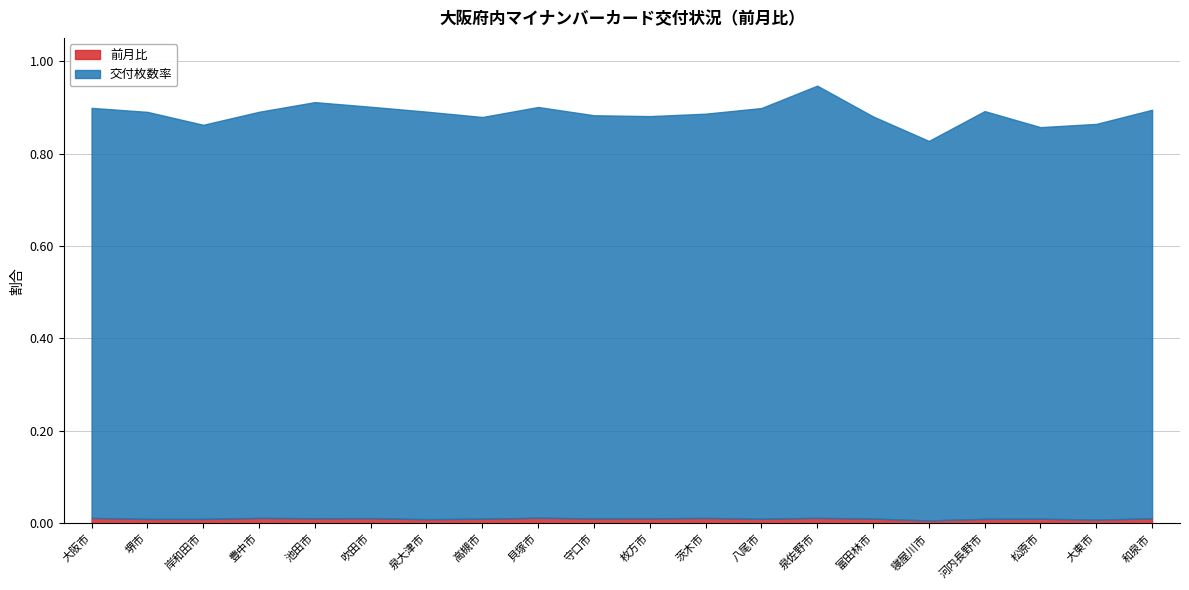

Reading left to right, list all the values displayed in this chart.

交付枚数率: 大阪市=0.9	堺市=0.9	岸和田市=0.9	豊中市=0.9	池田市=0.9	吹田市=0.9	泉大津市=0.9	高槻市=0.9	貝塚市=0.9	守口市=0.9	枚方市=0.9	茨木市=0.9	八尾市=0.9	泉佐野市=0.9	富田林市=0.9	寝屋川市=0.8	河内長野市=0.9	松原市=0.8	大東市=0.9	和泉市=0.9
前月比: 大阪市=0.0	堺市=0.0	岸和田市=0.0	豊中市=0.0	池田市=0.0	吹田市=0.0	泉大津市=0.0	高槻市=0.0	貝塚市=0.0	守口市=0.0	枚方市=0.0	茨木市=0.0	八尾市=0.0	泉佐野市=0.0	富田林市=0.0	寝屋川市=0.0	河内長野市=0.0	松原市=0.0	大東市=0.0	和泉市=0.0